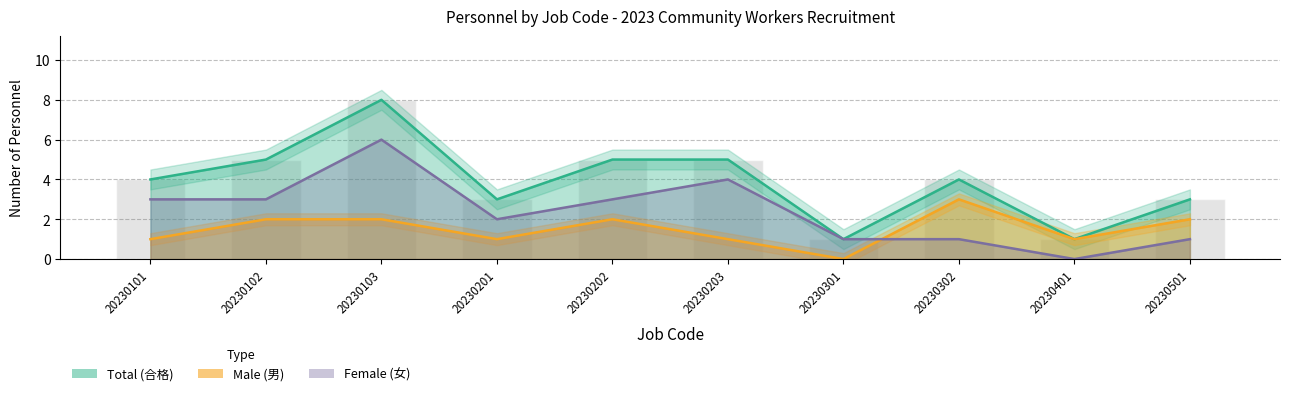

Between 20230203 and 20230401, which is larger?

20230203